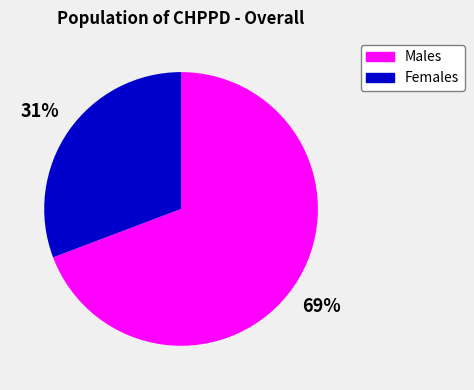

Is there a majority slice in this chart?

Yes